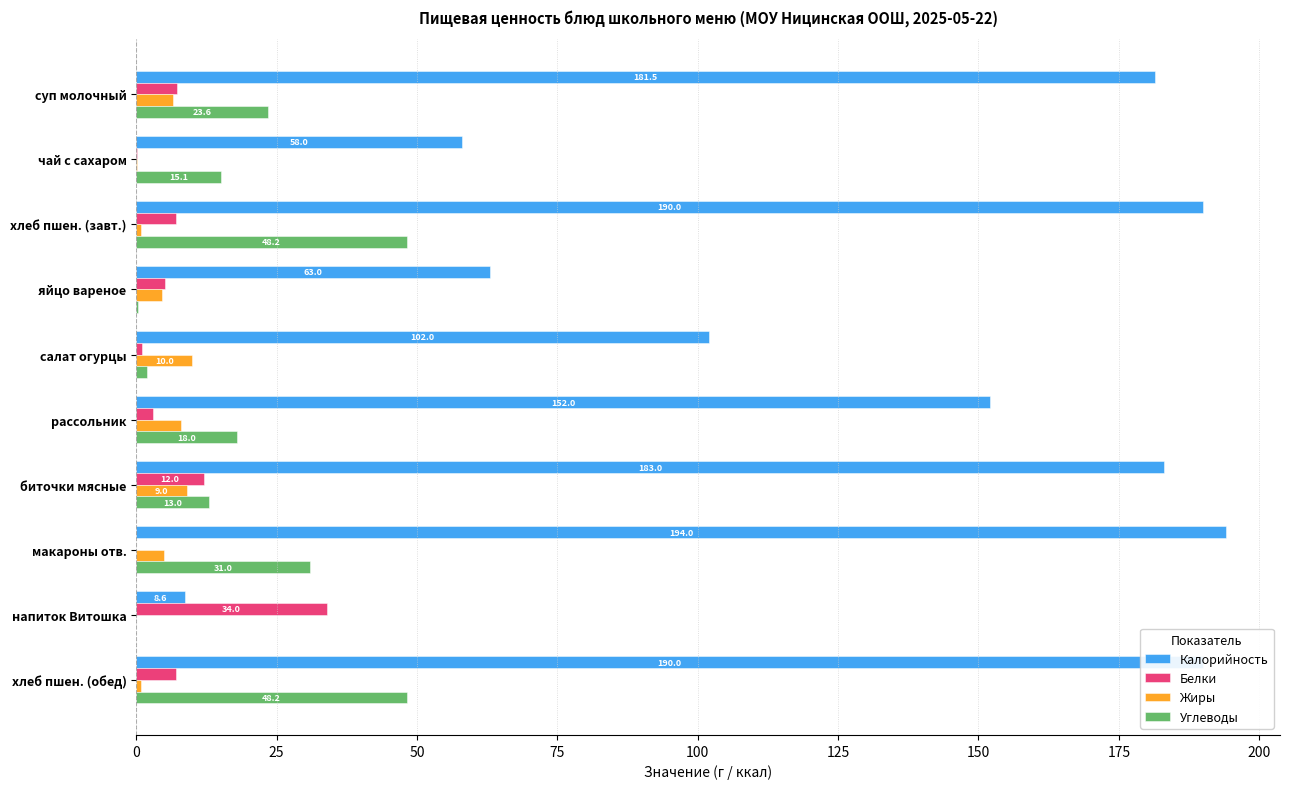

What are all the series names shown in the legend?

Калорийность, Белки, Жиры, Углеводы